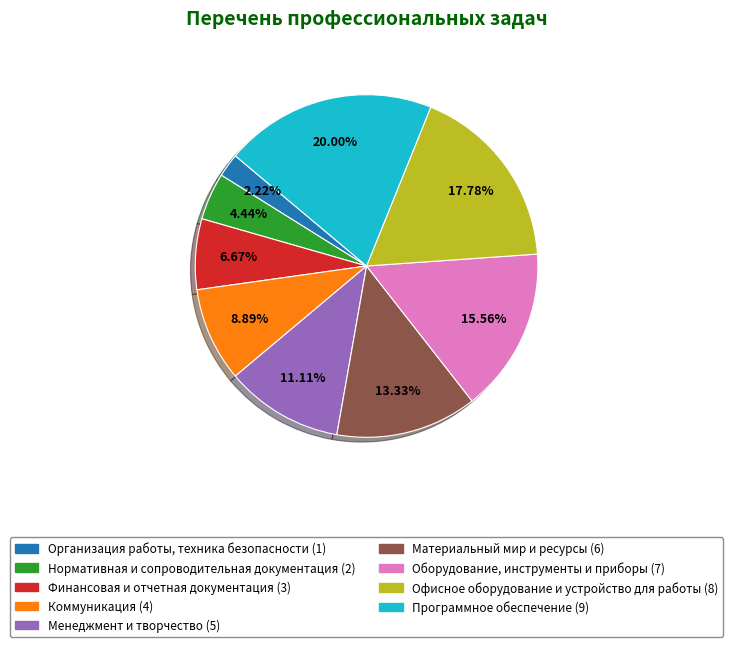

How much of the chart is everything except Финансовая и отчетная документация?

93.3%